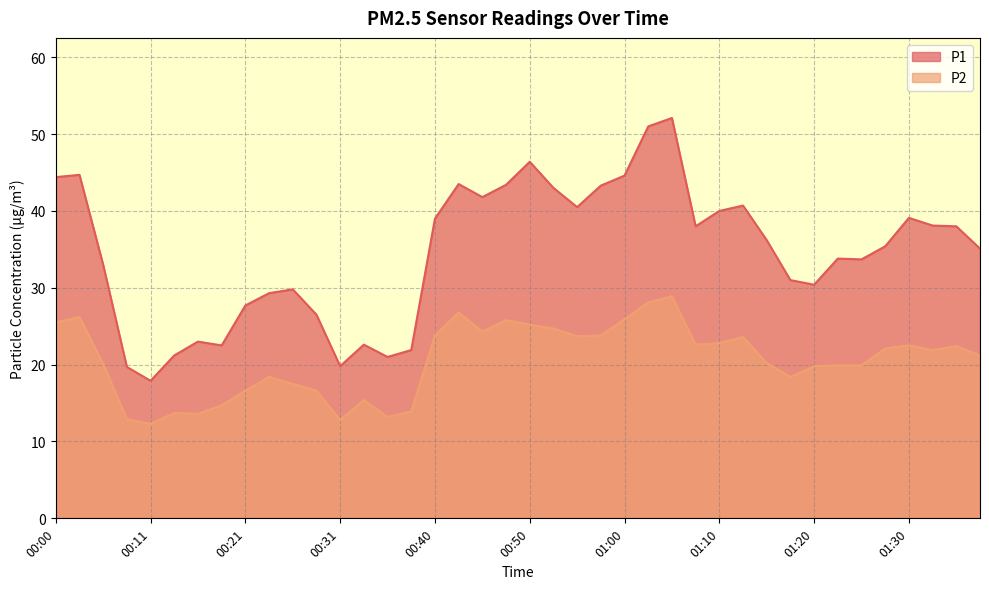

What position from the right is 00:21?

32